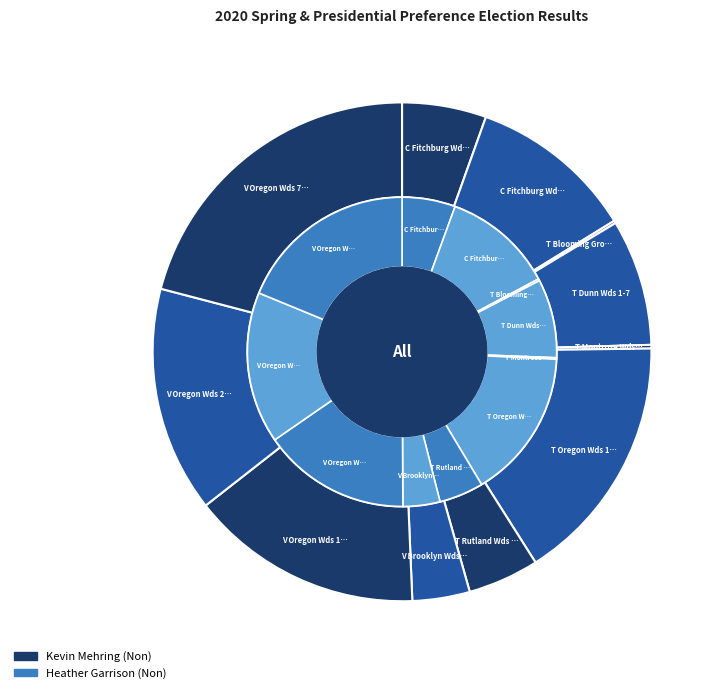

Is there any slice that represents more than half of the pie?

No